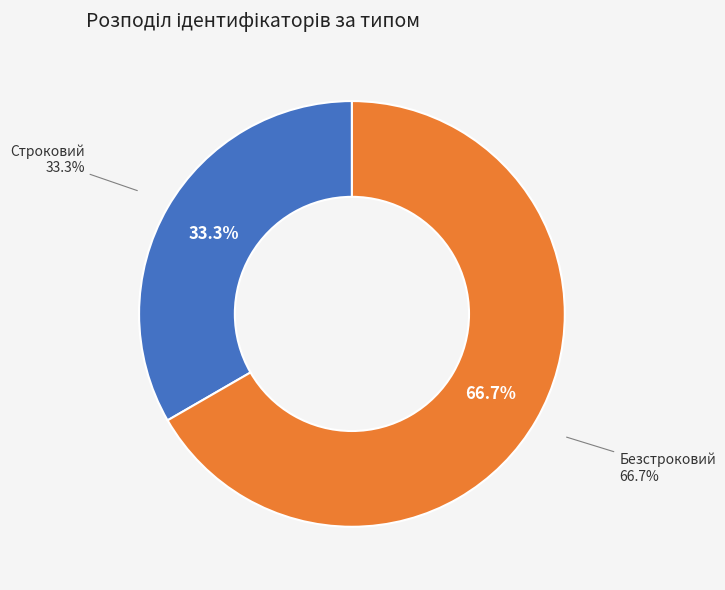

What is the total percentage of Безстроковий and Строковий?

100.0%